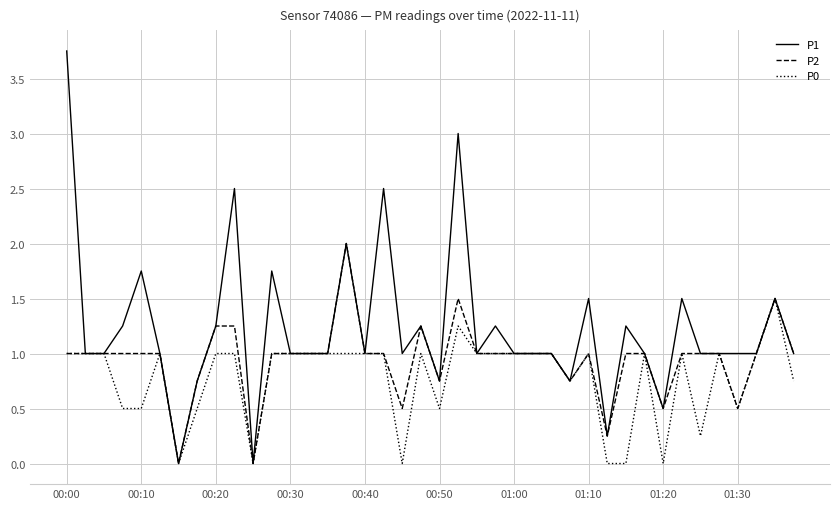

List the series in order of their peak value, lowest first.

P0, P2, P1